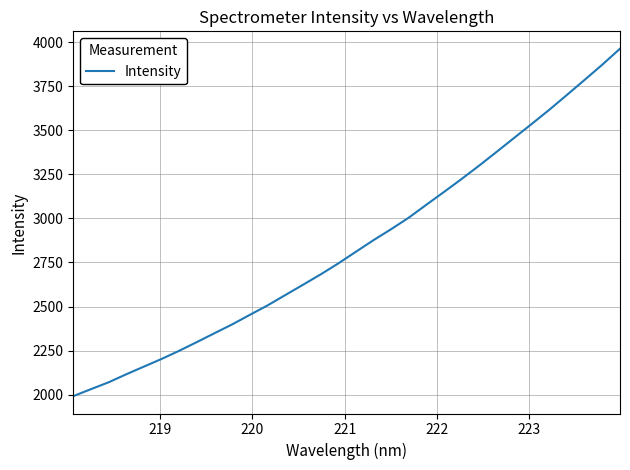

What is the difference between the maximum and minimum values?

1972.1